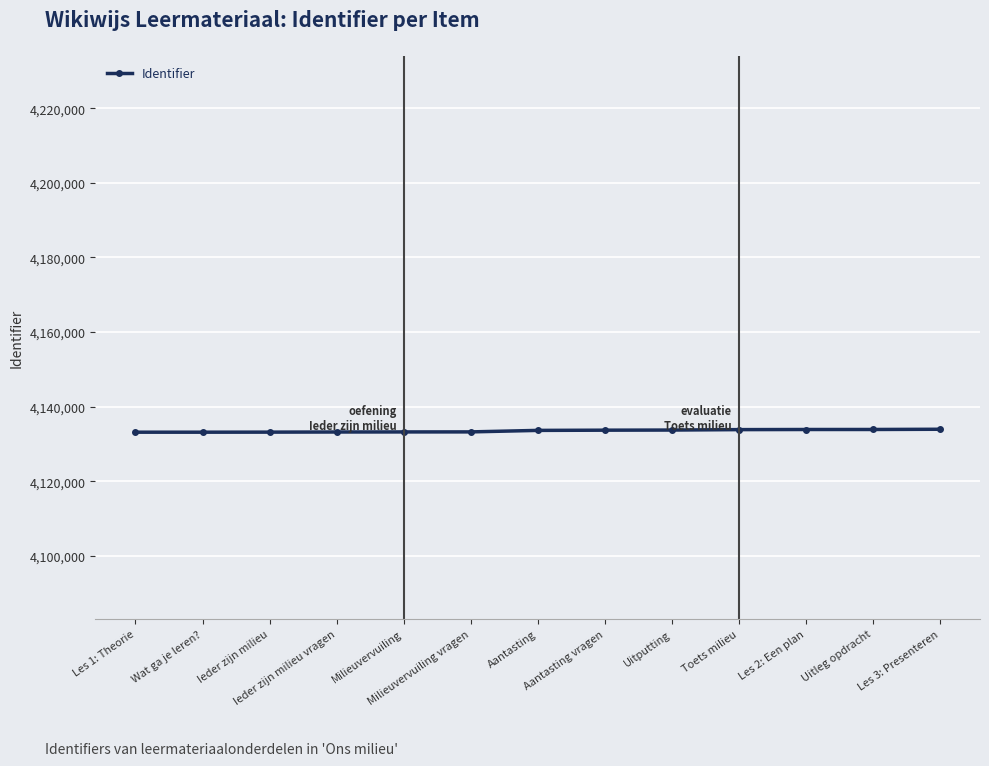

Is this an area chart (filled region under the line)?

No